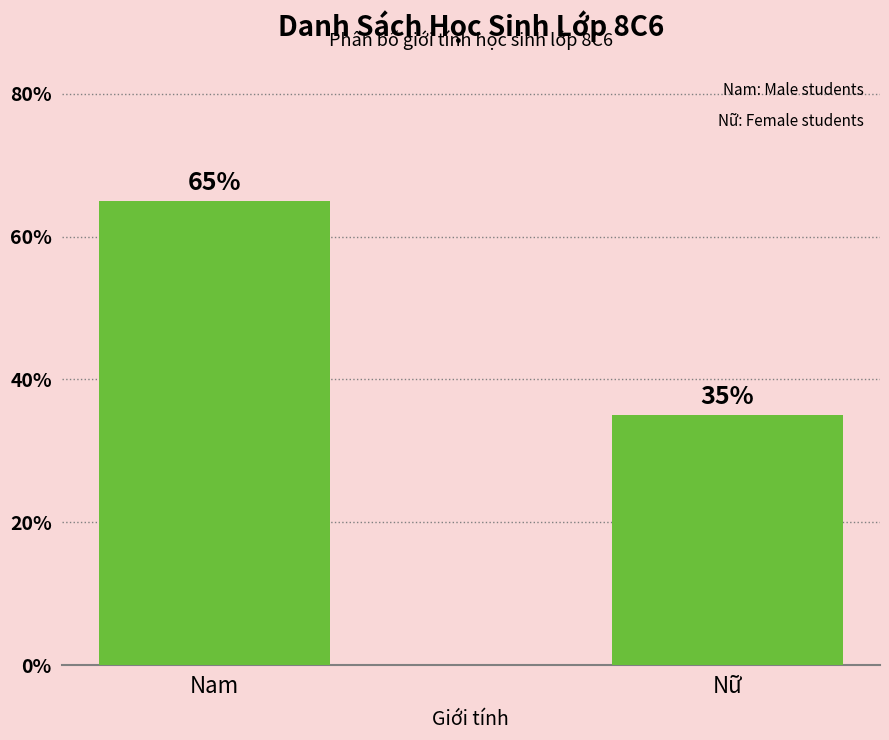

The chart shows a value of 35 at Nữ. True or false?

True